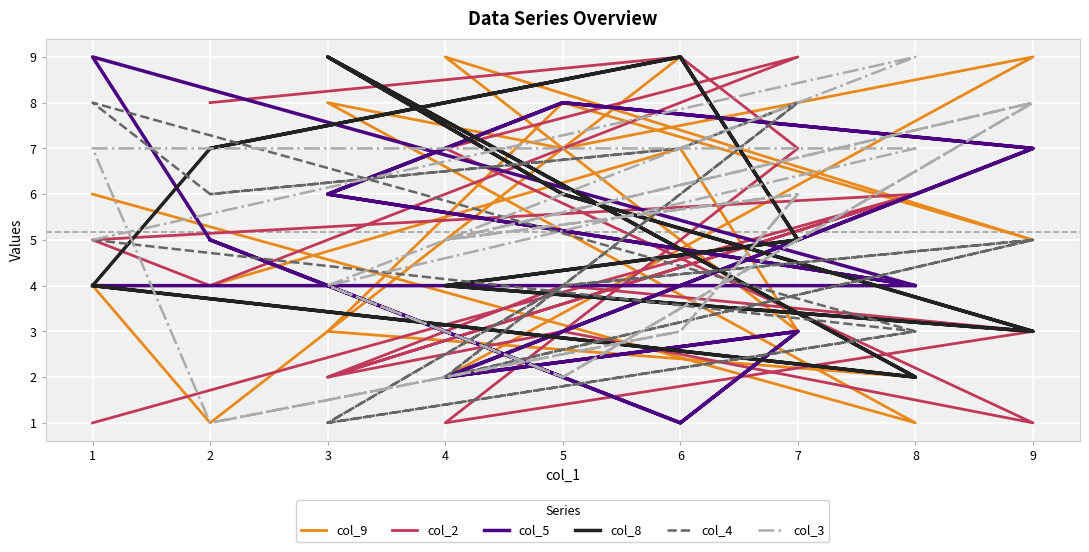

The col_4 series shows 3 at 7. True or false?

False